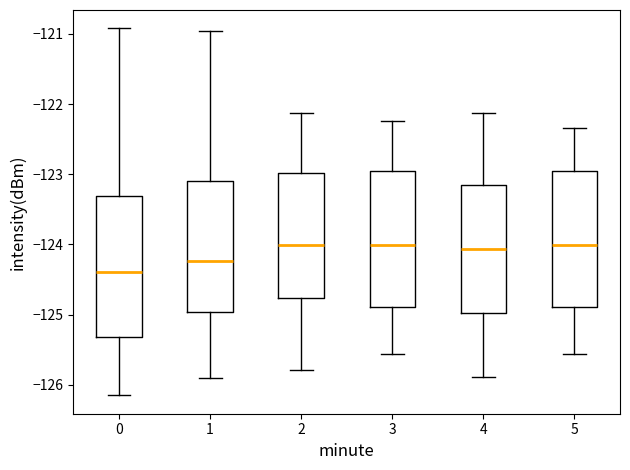

Where does the median line of the box at x = 1 sit on the y-axis? The values are not printed on the chart, so give them approximately, as read against the axis.

-124.2